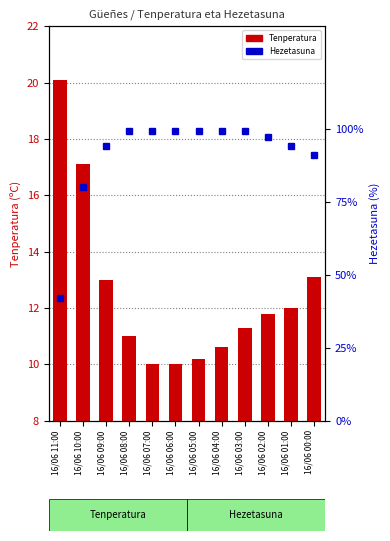

What is the difference between the Tenperatura values at 16/06 05:00 and 16/06 07:00?

0.2